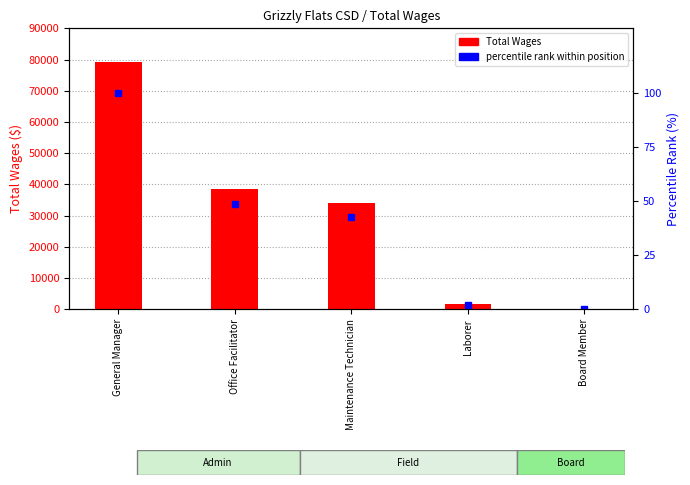

Reading right to left, transcribe all the data shown in this chart.

Total Wages: 0.0	1666.0	33910.0	38643.0	79096.0
percentile rank within position: 0.0	2.1	42.9	48.9	100.0